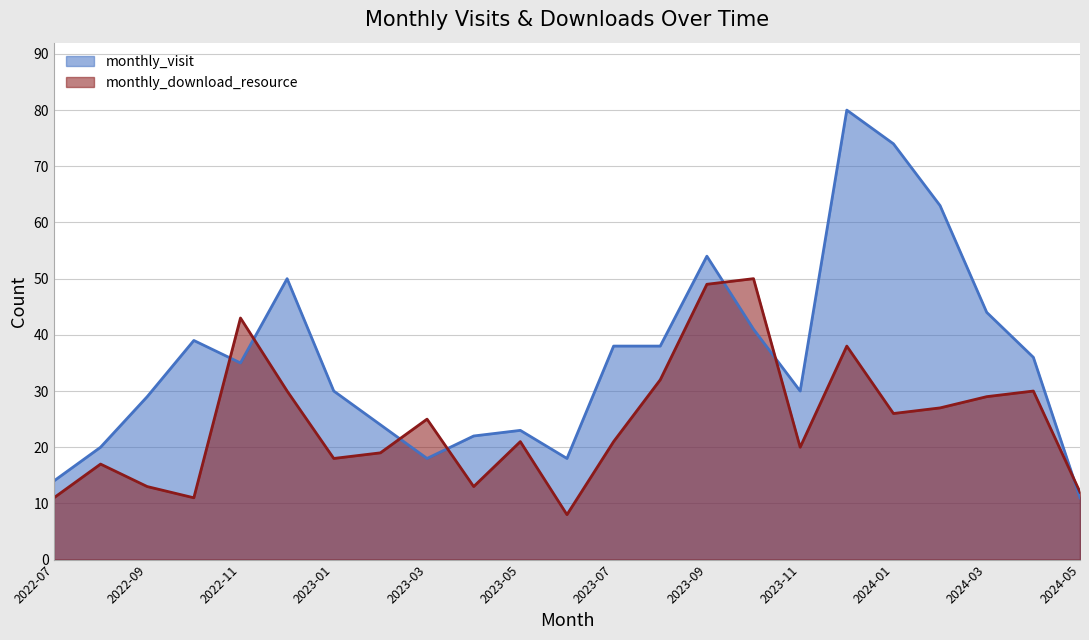

What is the value of the monthly_download_resource point at the 23rd from the left?

12